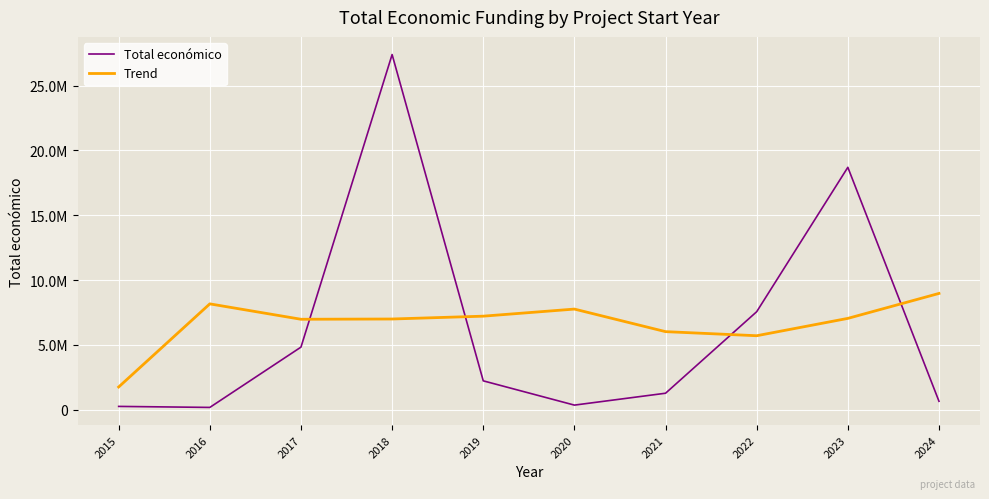

At which label does Trend reach its peak?

2024